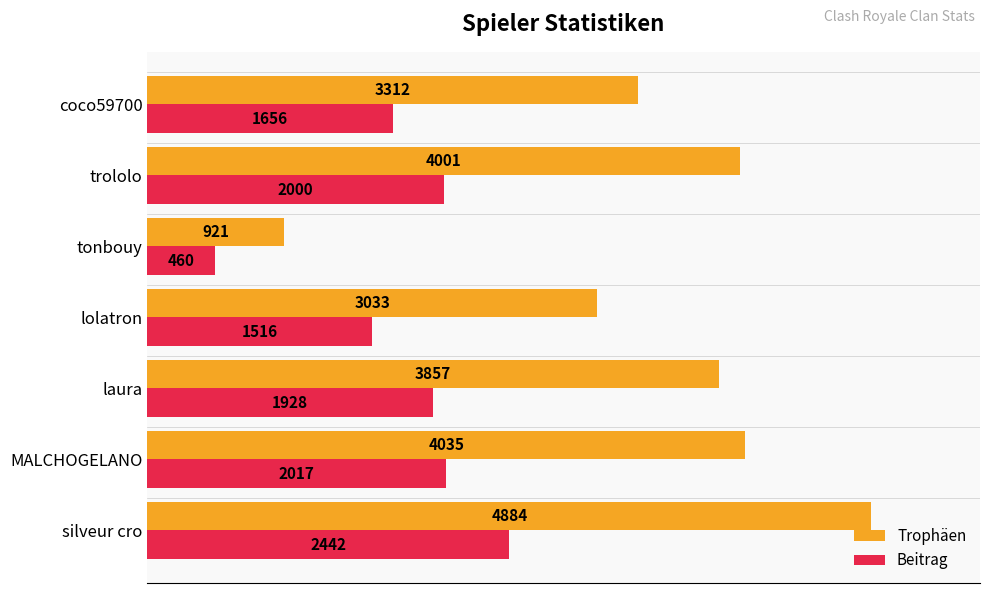

True or false: Trophäen has a value of 846 at lolatron.

False